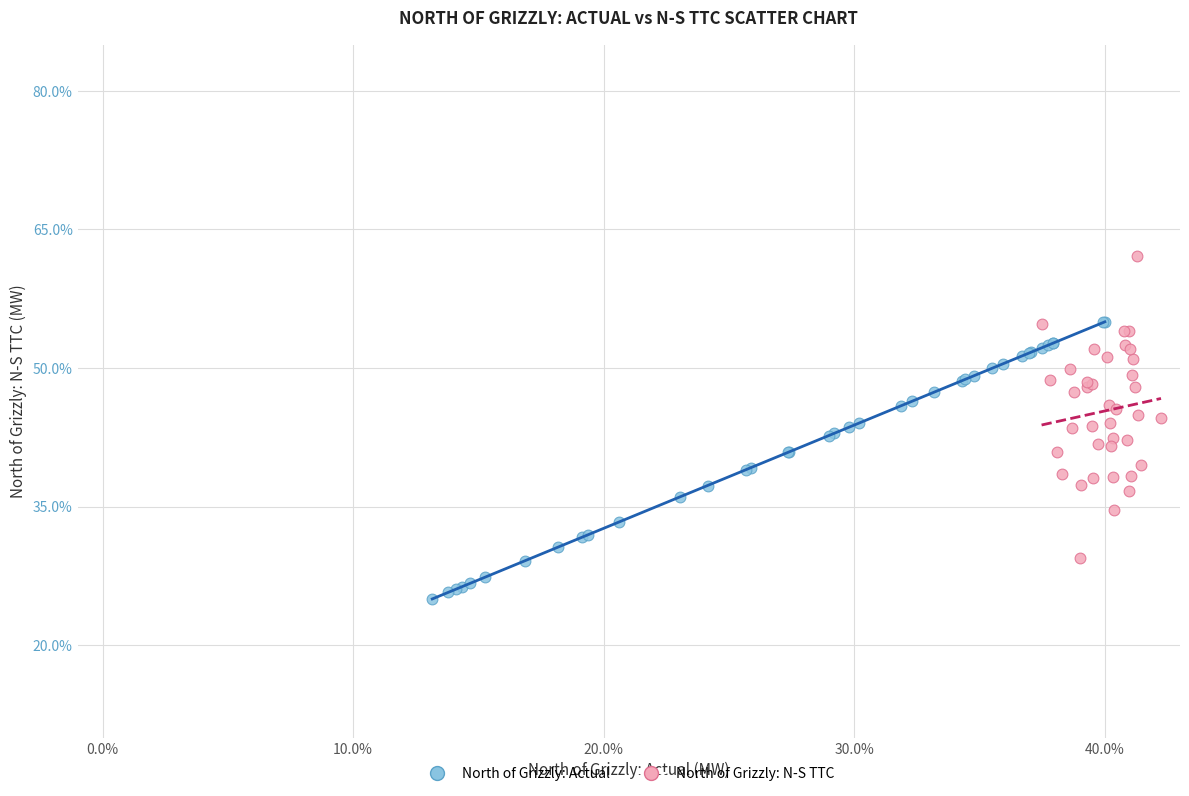

Which series contains the lowest Y value?

North of Grizzly: Actual